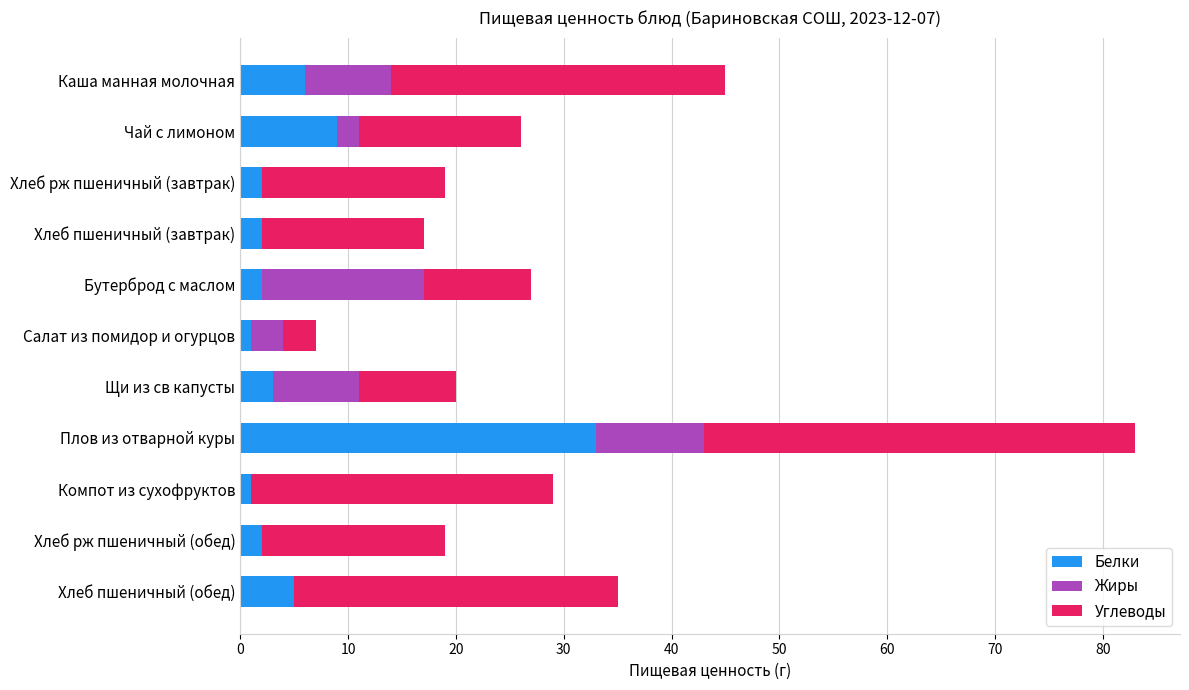

At which category is the sum across all series the highest?

Плов из отварной куры